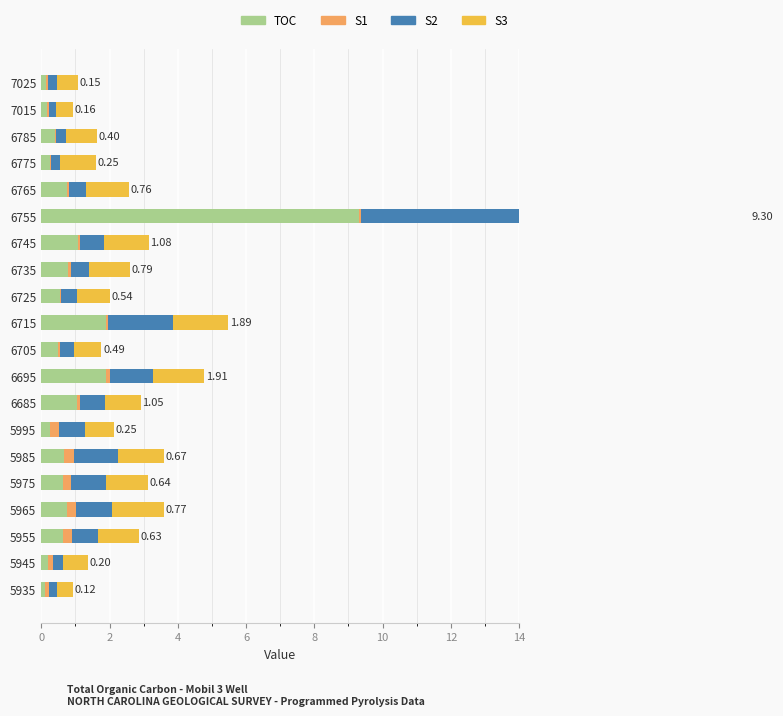

What is the difference between the highest and lowest values at 5985?

1.0